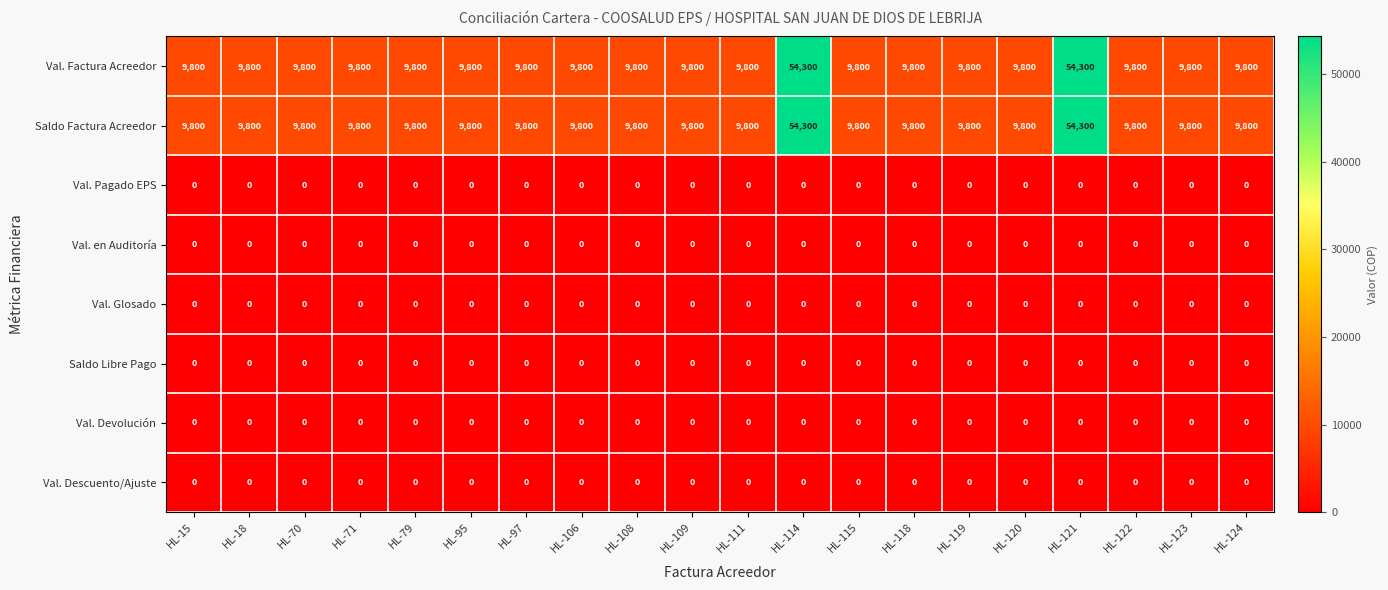

The value of Val. Factura Acreedor at HL-97 is 9800. True or false?

True